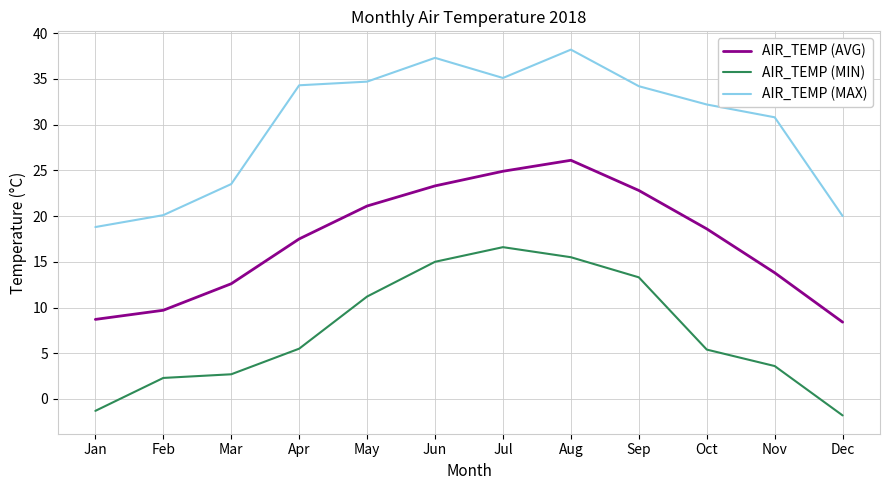

Which series has the largest range (max minus min)?

AIR_TEMP (MAX)